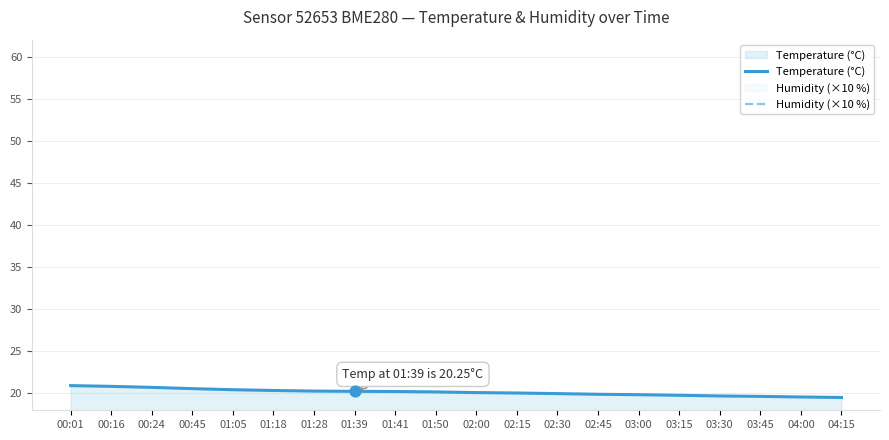

What is the total value across all series at 02:00?

25.7